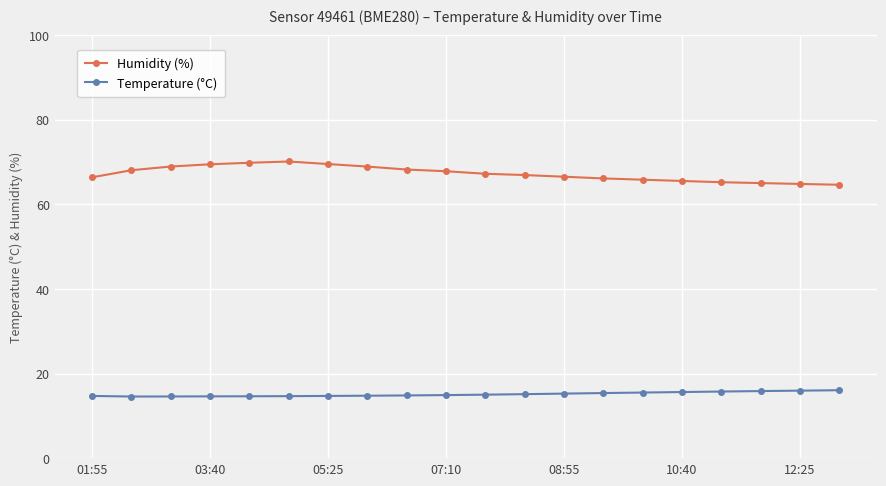

What is the value of the Temperature (°C) point at the 5th from the left?

14.6